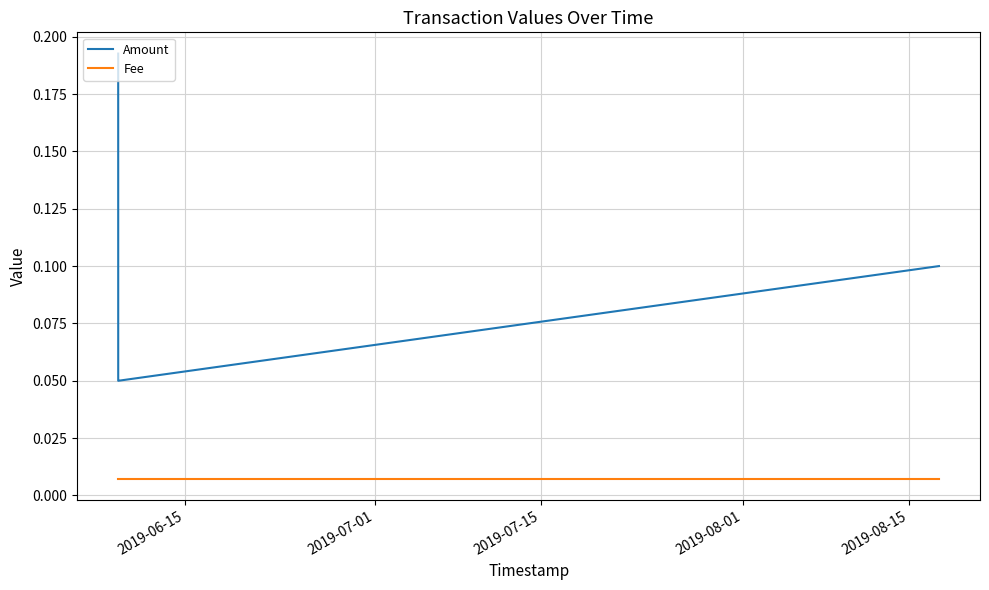

Which series has the widest spread of values?

Amount